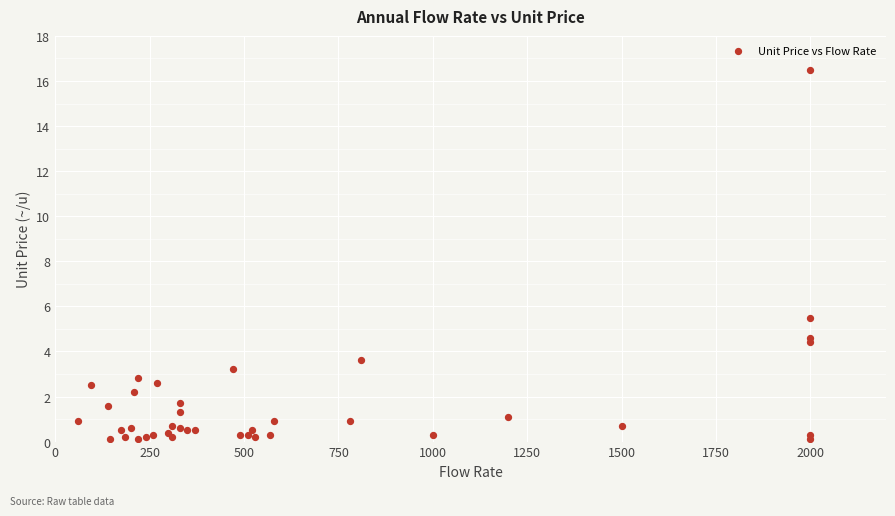

What Y value in the scatter plot is closest to 8?

5.5